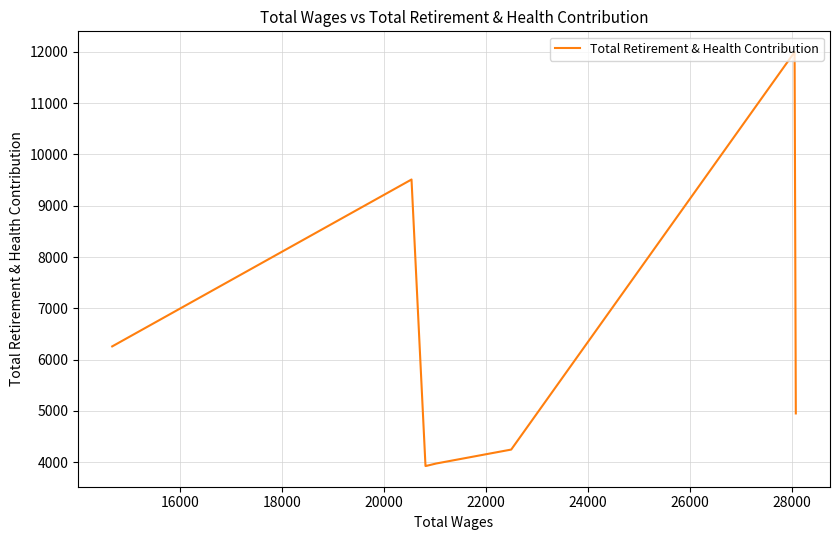

How many values are below 4948?

4